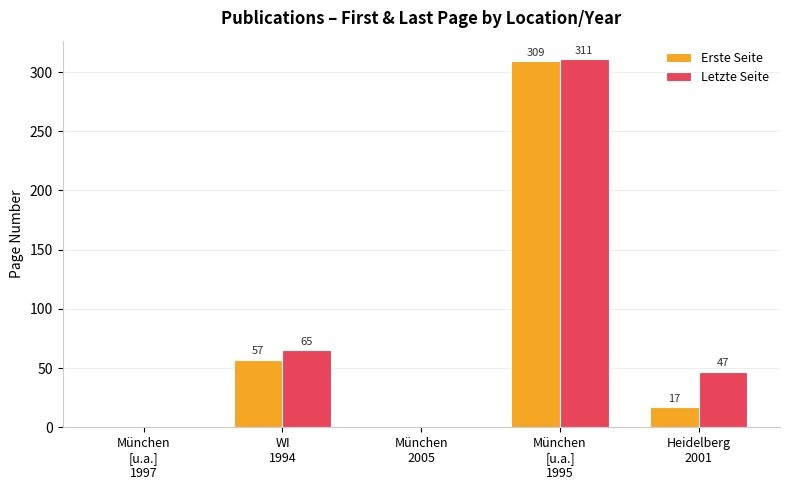

What is the sum of all Erste Seite values?

383